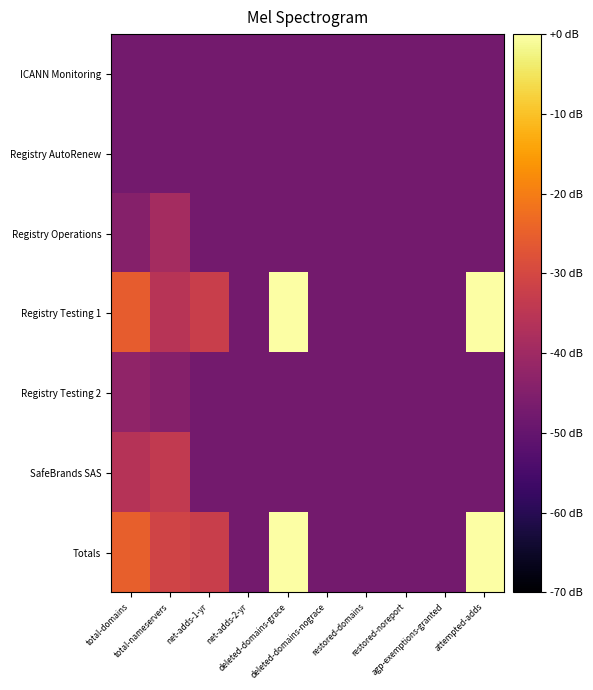

Reading left to right, what are all the values shown in this chart?

ICANN Monitoring: total-domains=-47.4	total-nameservers=-47.4	net-adds-1-yr=-47.4	net-adds-2-yr=-47.4	deleted-domains-grace=-47.4	deleted-domains-nograce=-47.4	restored-domains=-47.4	restored-noreport=-47.4	agp-exemptions-granted=-47.4	attempted-adds=-47.4
Registry AutoRenew: total-domains=-47.4	total-nameservers=-47.4	net-adds-1-yr=-47.4	net-adds-2-yr=-47.4	deleted-domains-grace=-47.4	deleted-domains-nograce=-47.4	restored-domains=-47.4	restored-noreport=-47.4	agp-exemptions-granted=-47.4	attempted-adds=-47.4
Registry Operations: total-domains=-44.4	total-nameservers=-39.0	net-adds-1-yr=-47.4	net-adds-2-yr=-47.4	deleted-domains-grace=-47.4	deleted-domains-nograce=-47.4	restored-domains=-47.4	restored-noreport=-47.4	agp-exemptions-granted=-47.4	attempted-adds=-47.4
Registry Testing 1: total-domains=-25.5	total-nameservers=-35.6	net-adds-1-yr=-32.4	net-adds-2-yr=-47.4	deleted-domains-grace=-0.0	deleted-domains-nograce=-47.4	restored-domains=-47.4	restored-noreport=-47.4	agp-exemptions-granted=-47.4	attempted-adds=0.0
Registry Testing 2: total-domains=-42.6	total-nameservers=-44.4	net-adds-1-yr=-47.4	net-adds-2-yr=-47.4	deleted-domains-grace=-47.4	deleted-domains-nograce=-47.4	restored-domains=-47.4	restored-noreport=-47.4	agp-exemptions-granted=-47.4	attempted-adds=-47.4
SafeBrands SAS: total-domains=-35.9	total-nameservers=-33.8	net-adds-1-yr=-47.4	net-adds-2-yr=-47.4	deleted-domains-grace=-47.4	deleted-domains-nograce=-47.4	restored-domains=-47.4	restored-noreport=-47.4	agp-exemptions-granted=-47.4	attempted-adds=-47.4
Totals: total-domains=-25.1	total-nameservers=-31.0	net-adds-1-yr=-32.4	net-adds-2-yr=-47.4	deleted-domains-grace=-0.0	deleted-domains-nograce=-47.4	restored-domains=-47.4	restored-noreport=-47.4	agp-exemptions-granted=-47.4	attempted-adds=0.0